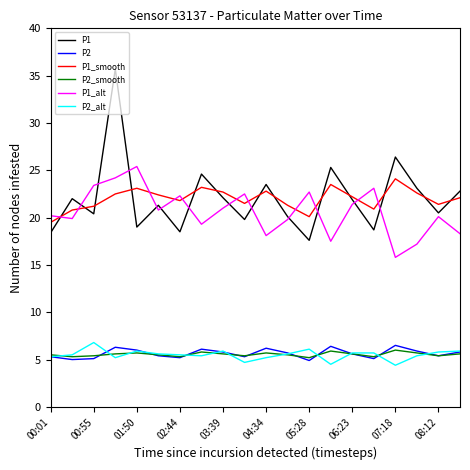

What is the greatest value displayed?

35.7